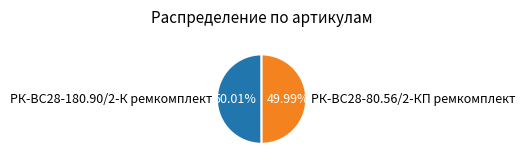

What percentage is the РК-ВС28-80.56/2-КП ремкомплект slice, to the nearest percent?

50%